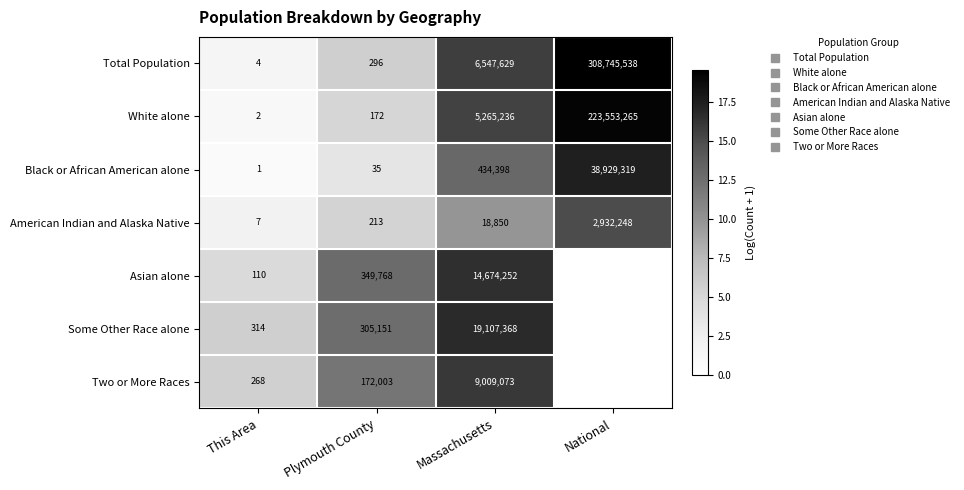

How many data points in Total Population are above 15?

2